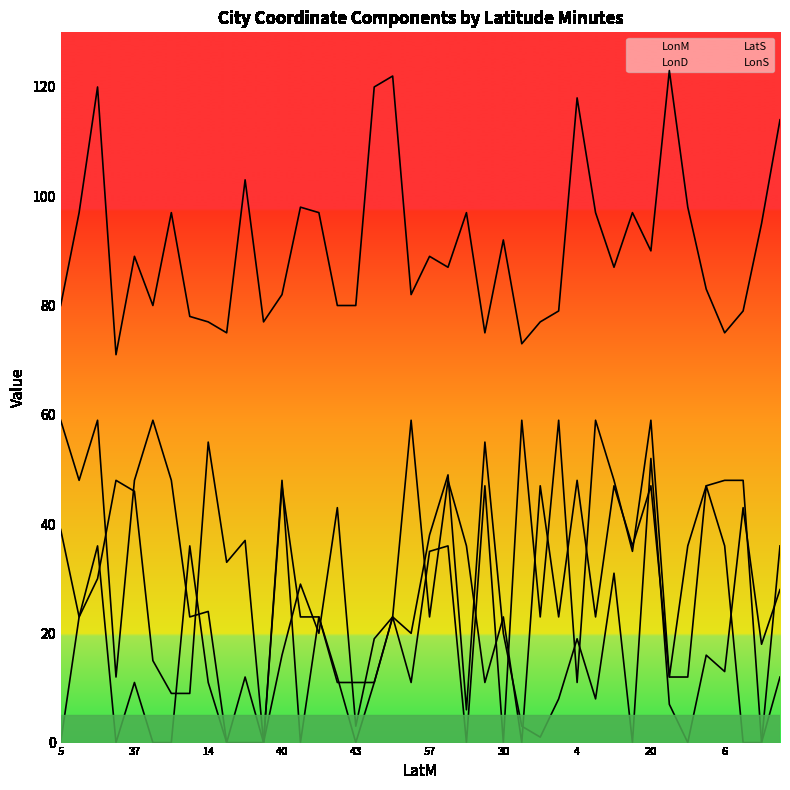

Which label corresponds to the smallest value in the chart?

11